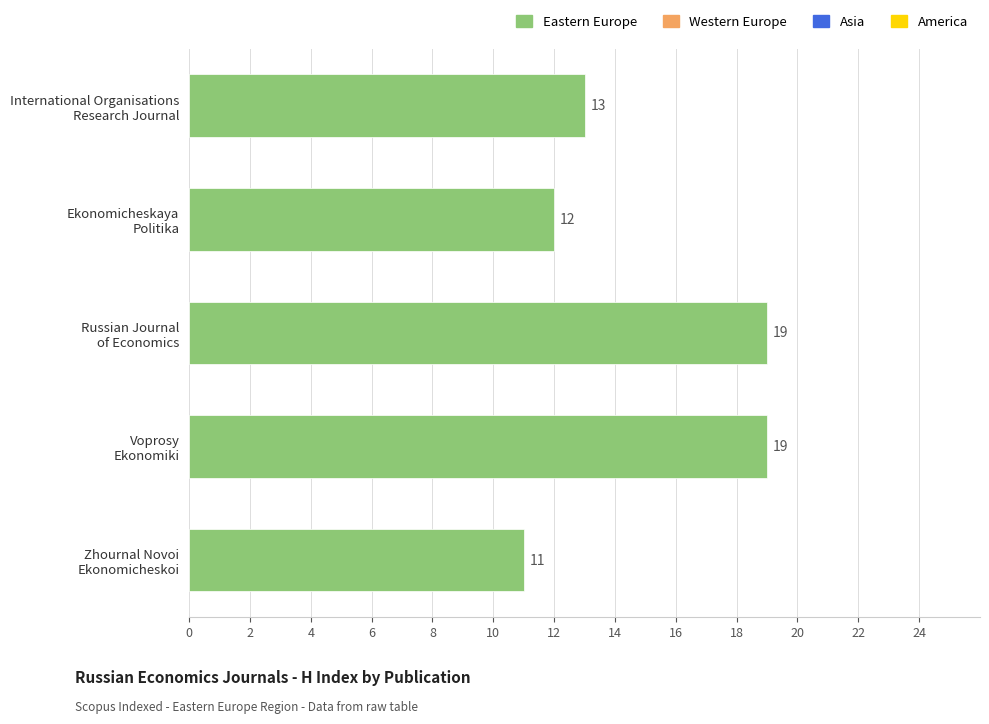

What is the difference between the maximum and minimum values?

8